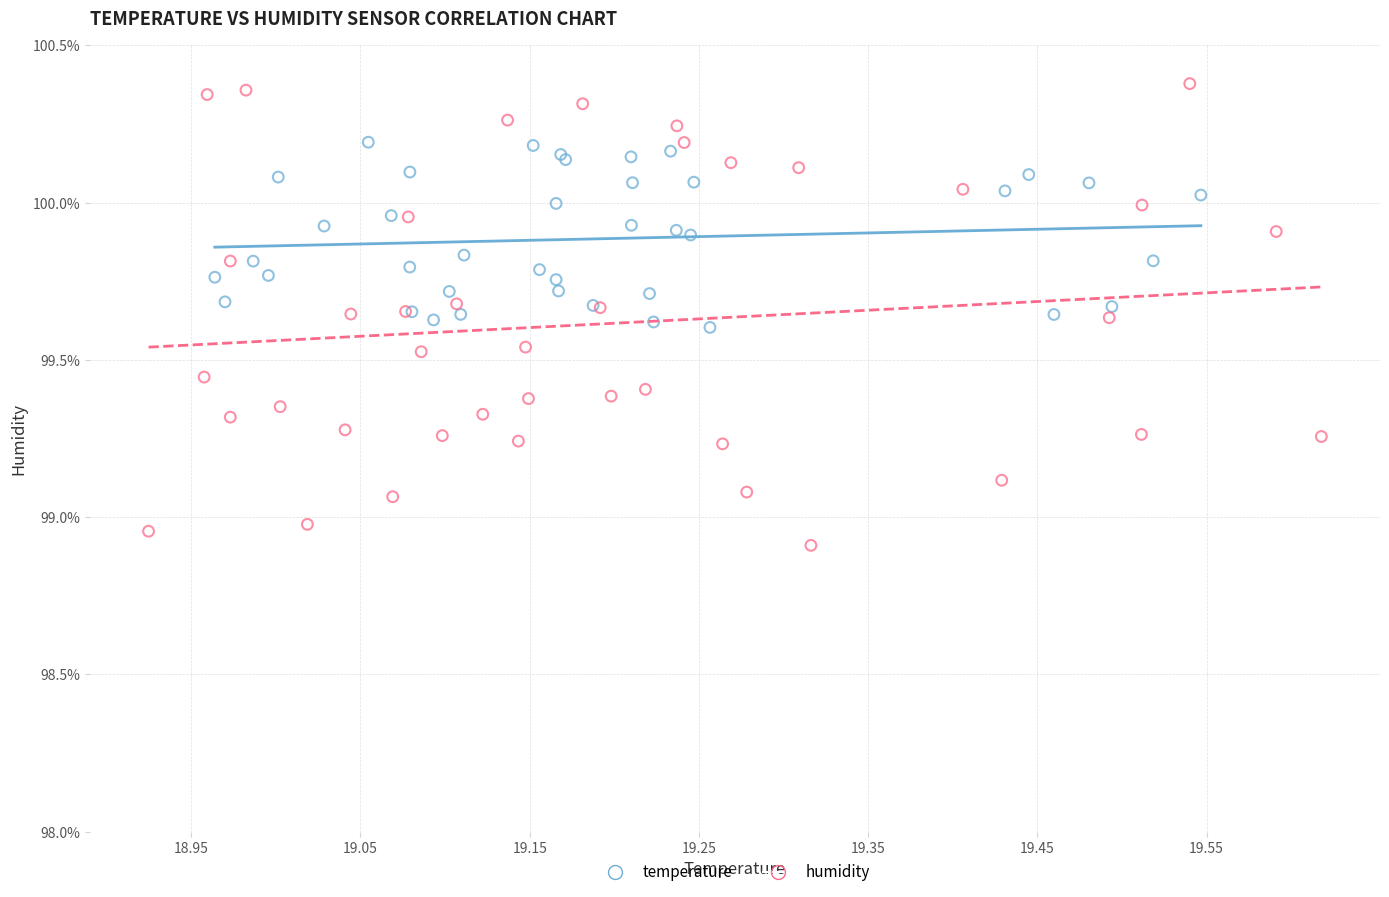

What are all the series names shown in the legend?

temperature, humidity